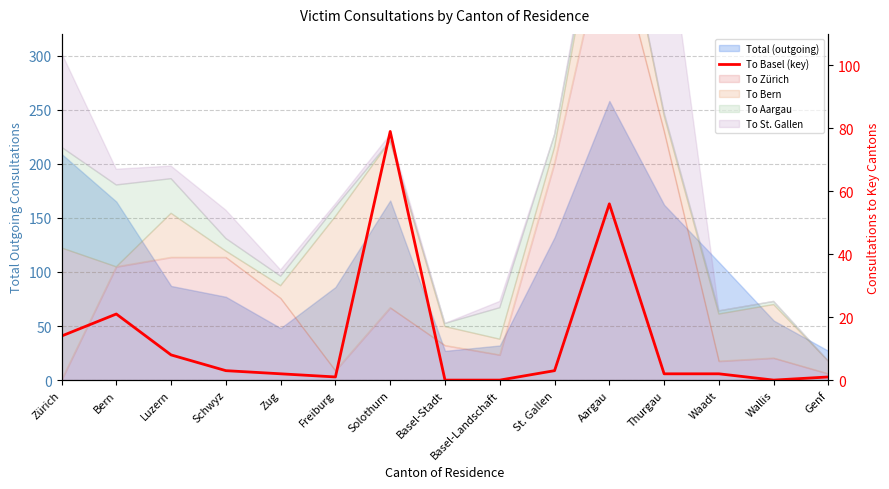

Is it true that the value at Basel-Landschaft is 44?

False